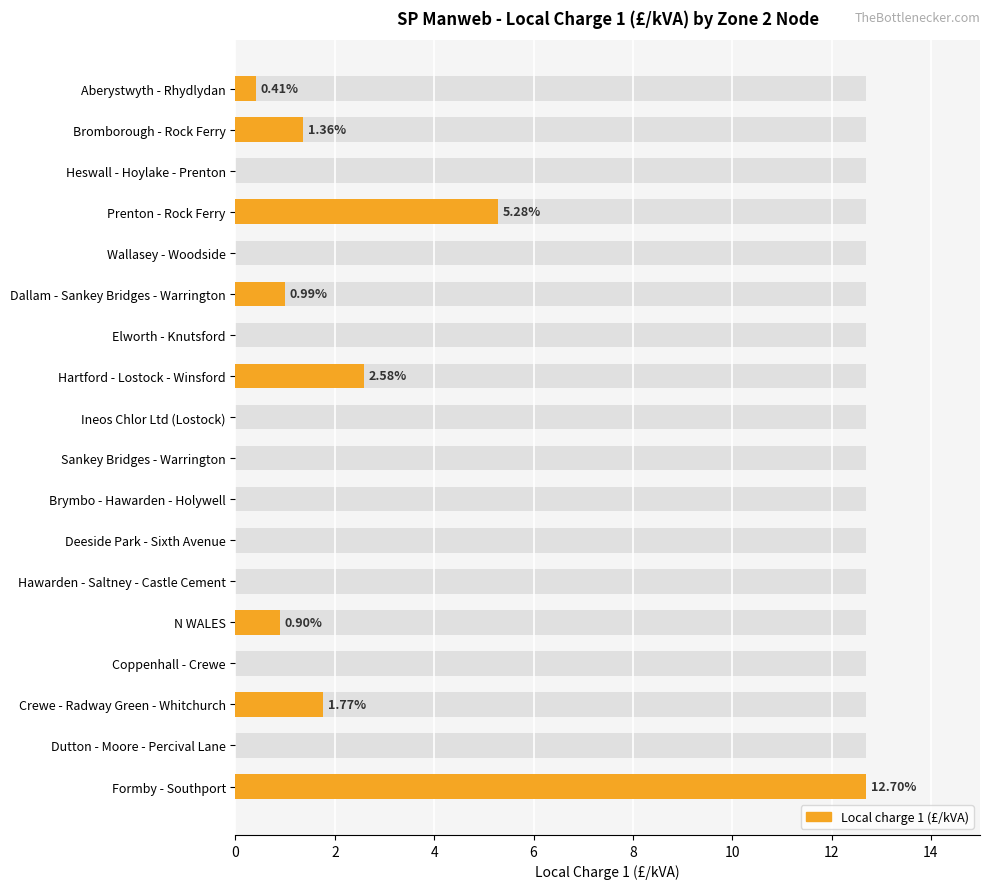

Reading left to right, list all the values displayed in this chart.

0.4	1.4	0.0	5.3	0.0	1.0	0.0	2.6	0.0	0.0	0.0	0.0	0.0	0.9	0.0	1.8	0.0	12.7